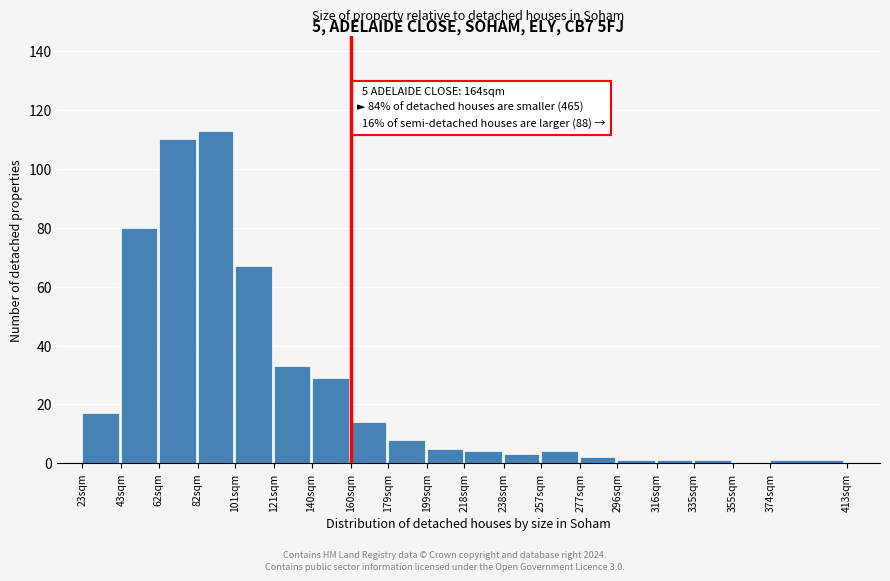

Reading left to right, extract all data points from this chart.

23sqm=17	43sqm=80	62sqm=110	82sqm=113	101sqm=67	121sqm=33	140sqm=29	160sqm=14	179sqm=8	199sqm=5	218sqm=4	238sqm=3	257sqm=4	277sqm=2	296sqm=1	316sqm=1	335sqm=1	355sqm=0	374sqm=1